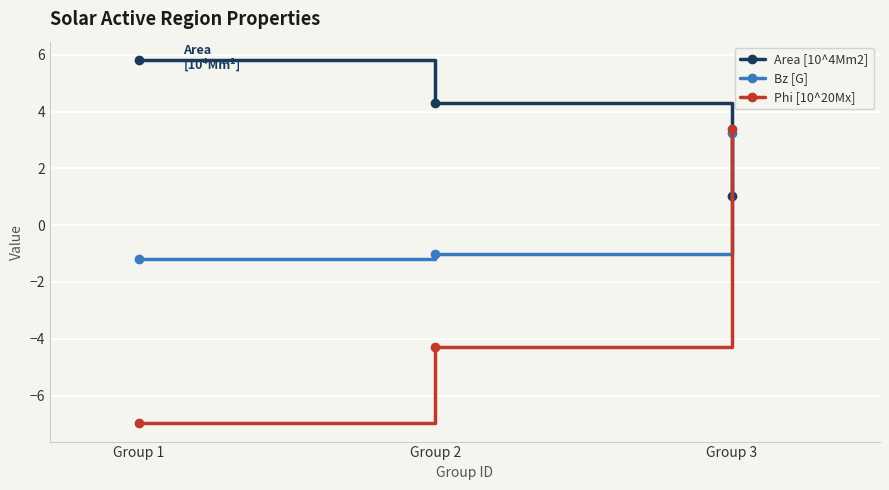

What is the value of the Phi [10^20Mx] point at the 2nd from the left?

-4.3